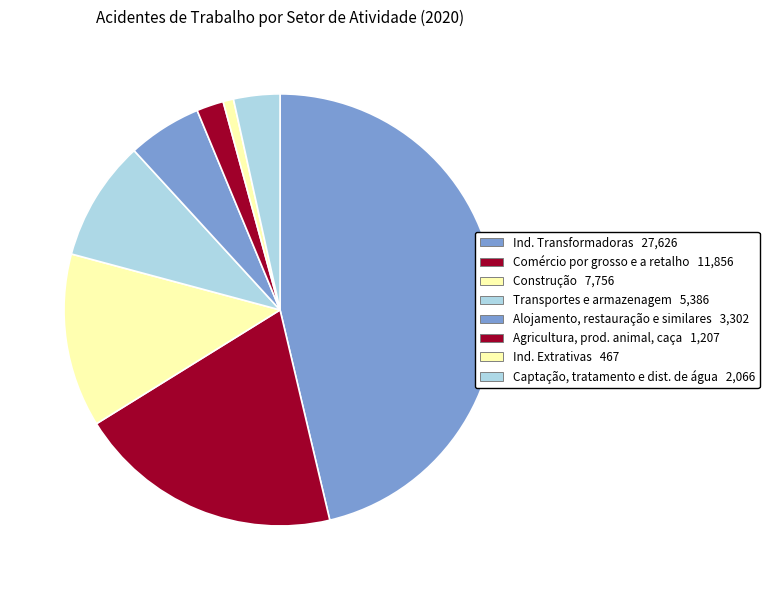

How many slices are in this pie chart?

8